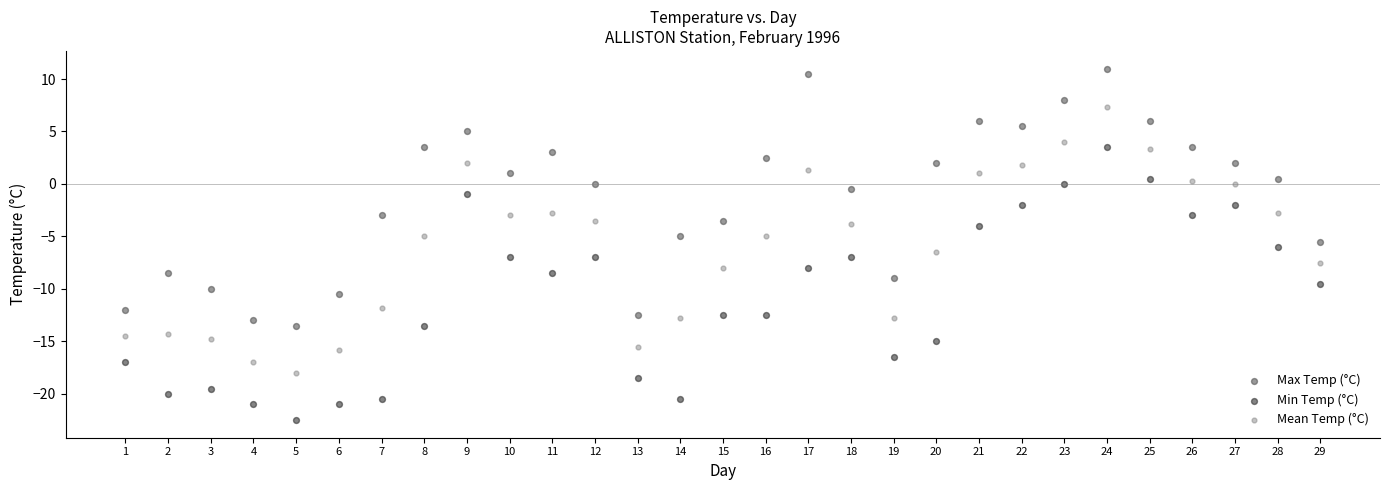

What are all the series names shown in the legend?

Max Temp (°C), Min Temp (°C), Mean Temp (°C)